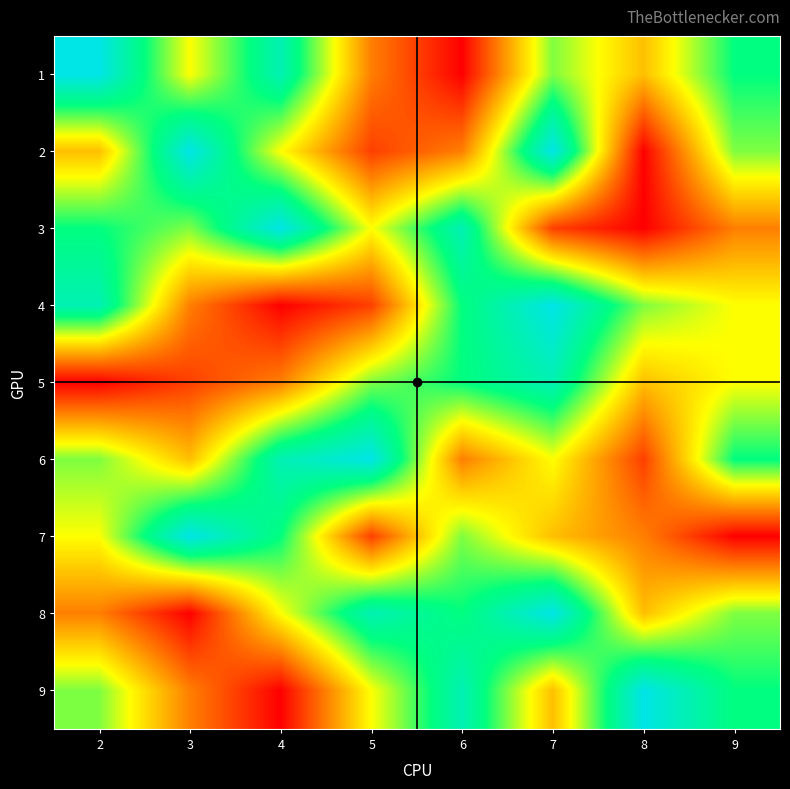

What is the greatest value displayed?

9